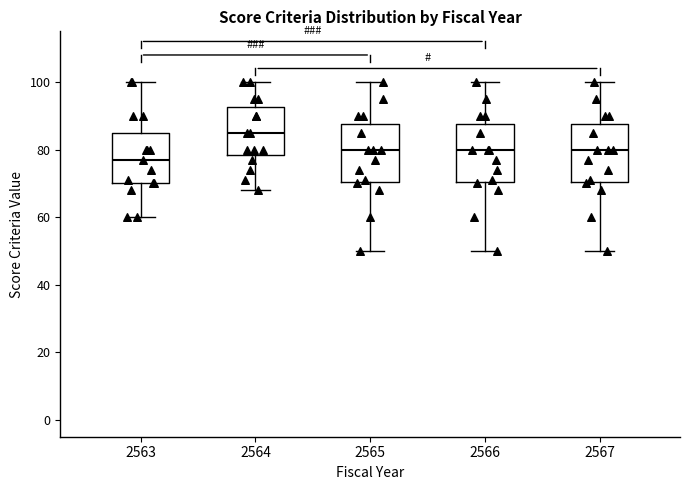

Which box has the highest median line?

2564